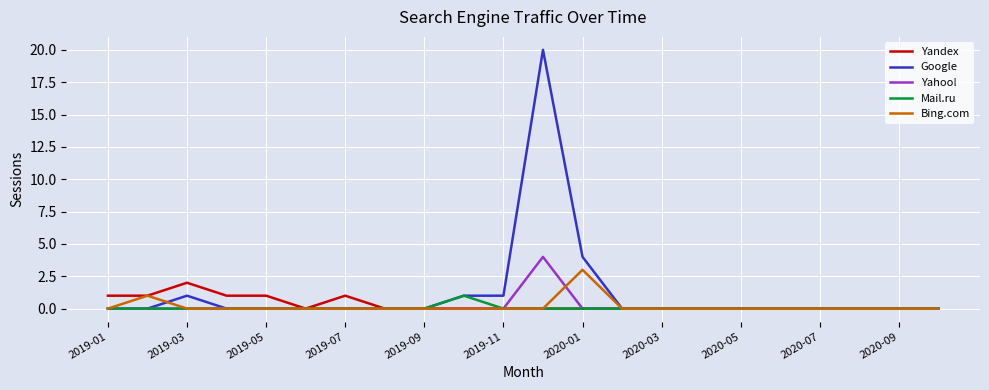

What is the greatest value displayed?

20